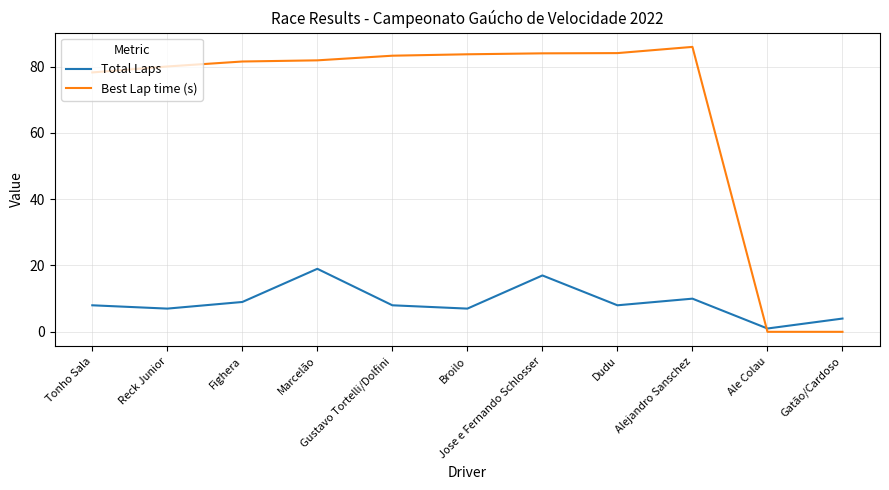

At how many categories does at least one series exceed 62?

9